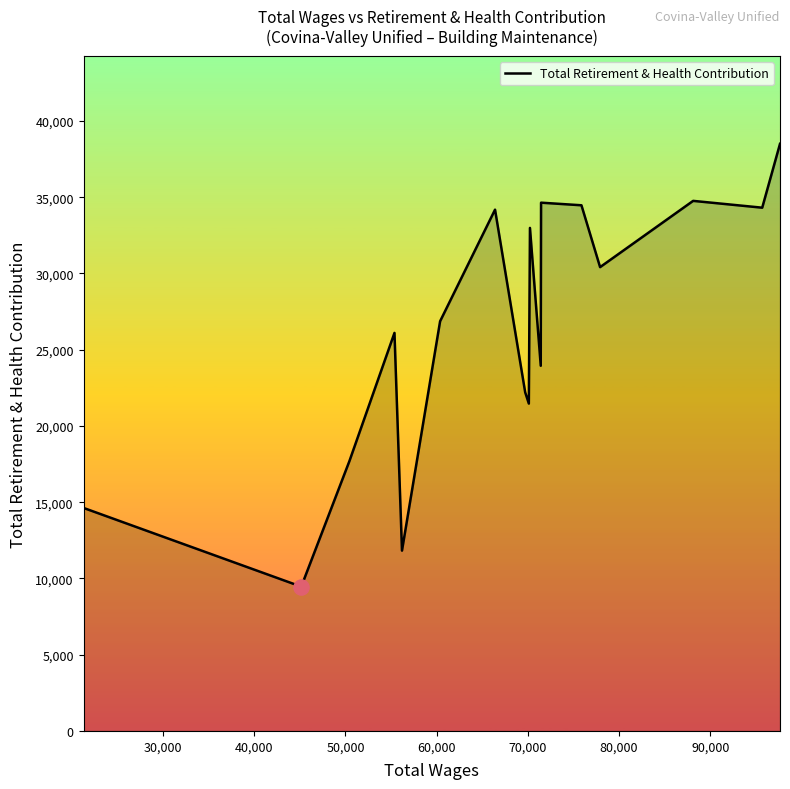

What is the greatest value displayed?

38499